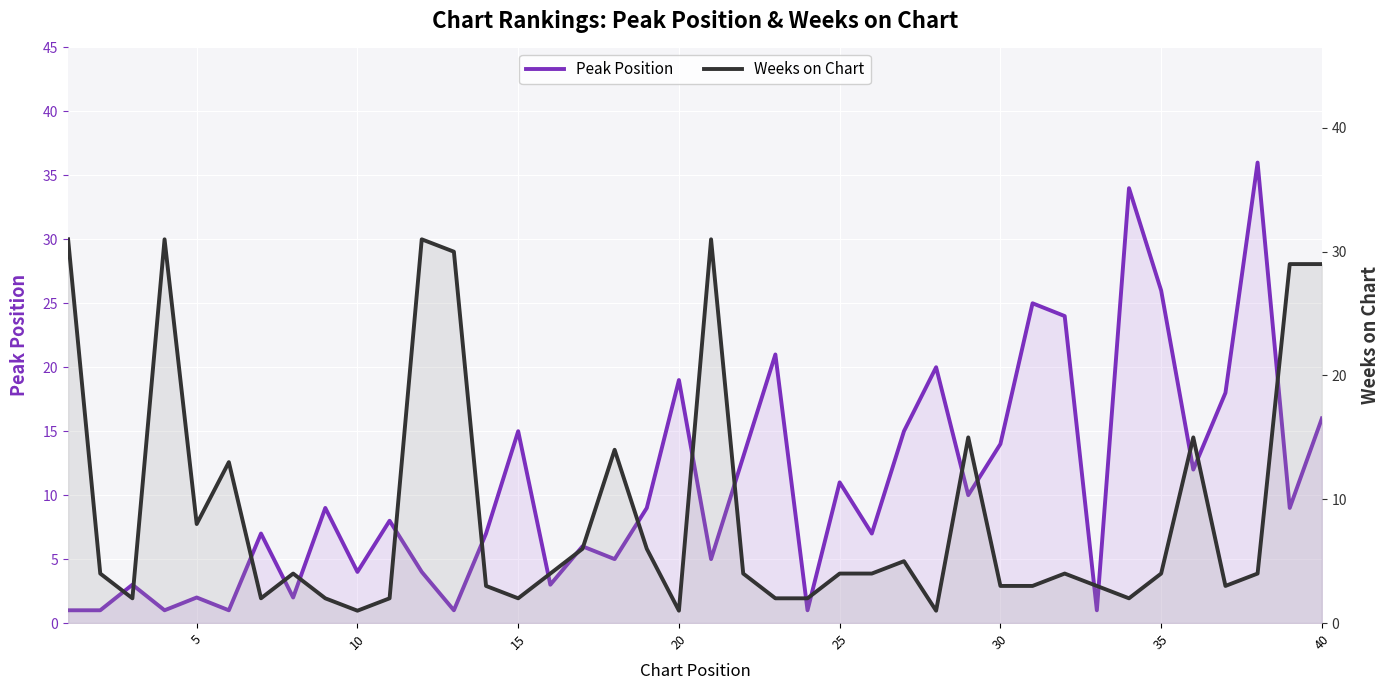

Between 20 and 10, which series saw the biggest shift?

Peak Position